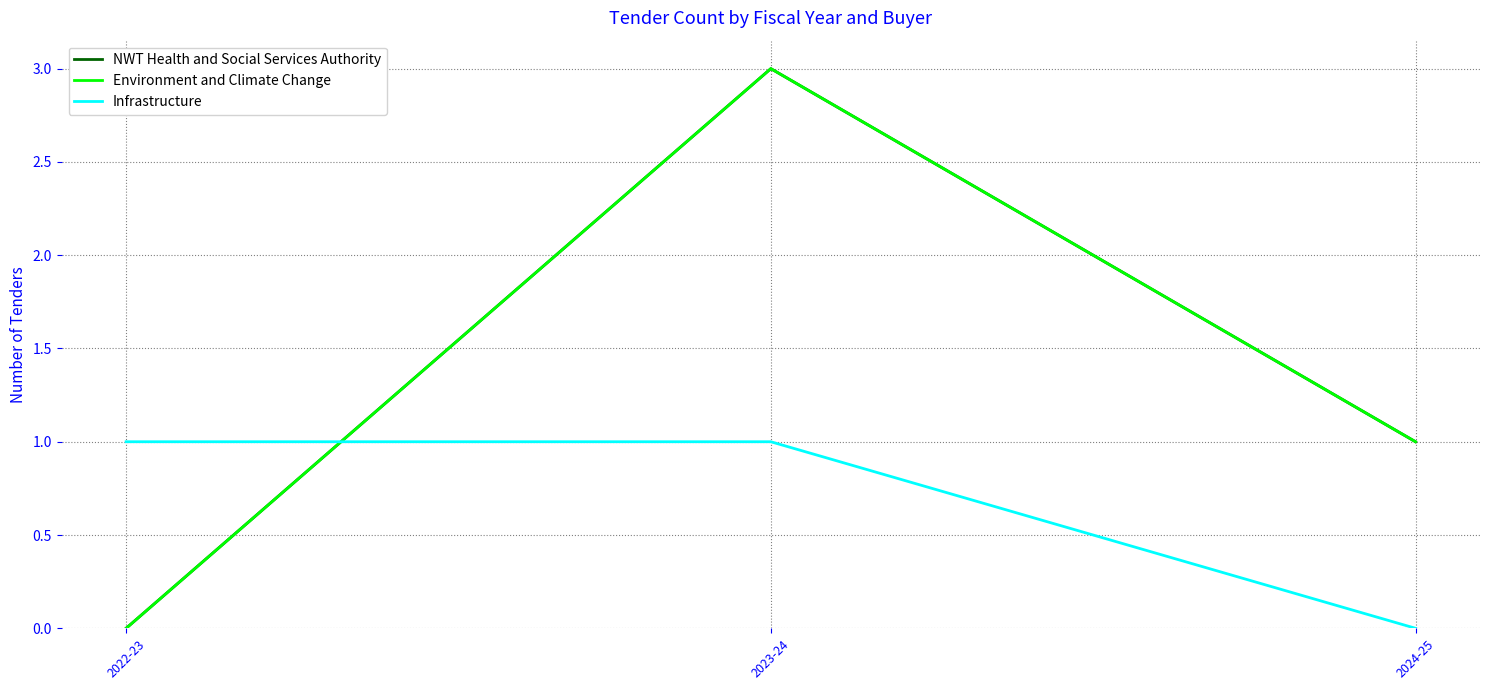

Does the chart display data point markers on the line(s)?

No